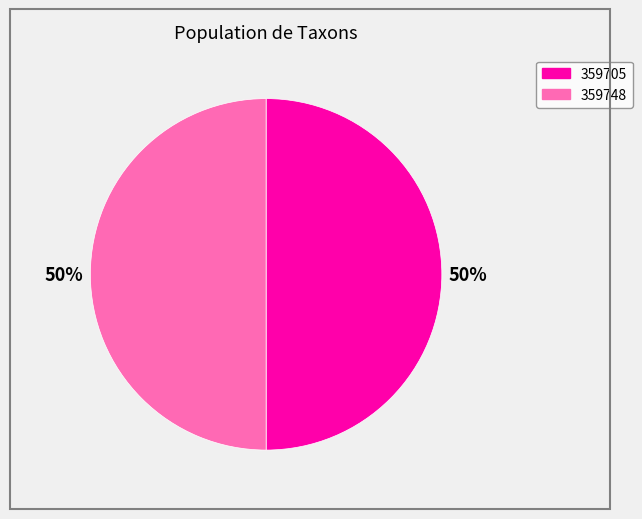

How many slices are in this pie chart?

2